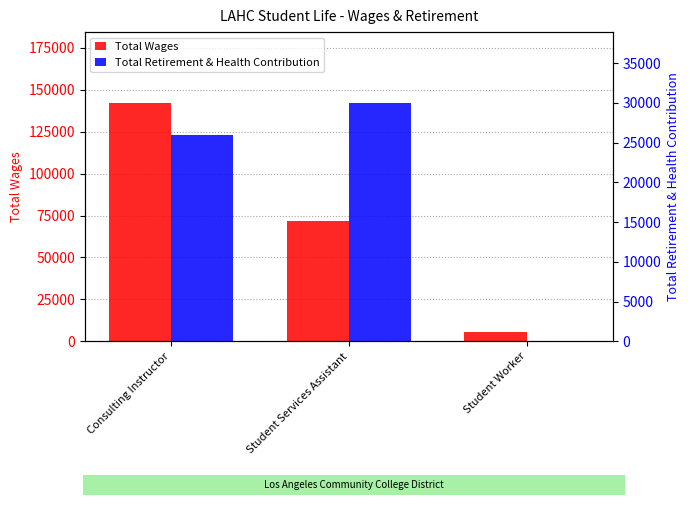

What is the difference between the Total Wages values at Student Worker and Consulting Instructor?

136149